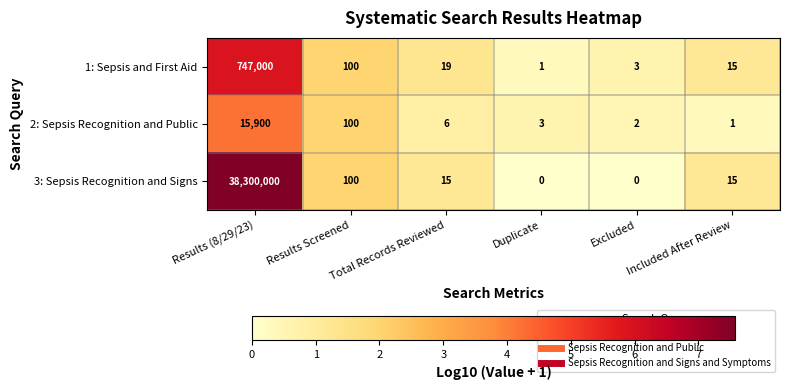

What is the difference between the maximum and minimum values in the 1: Sepsis and First Aid series?

746999